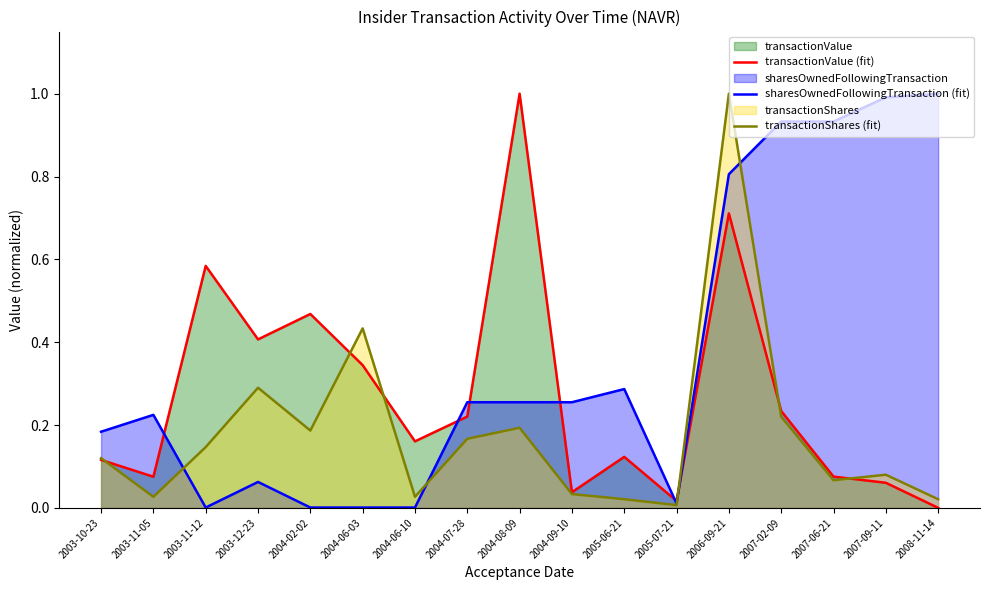

At how many categories does at least one series exceed 0?

17